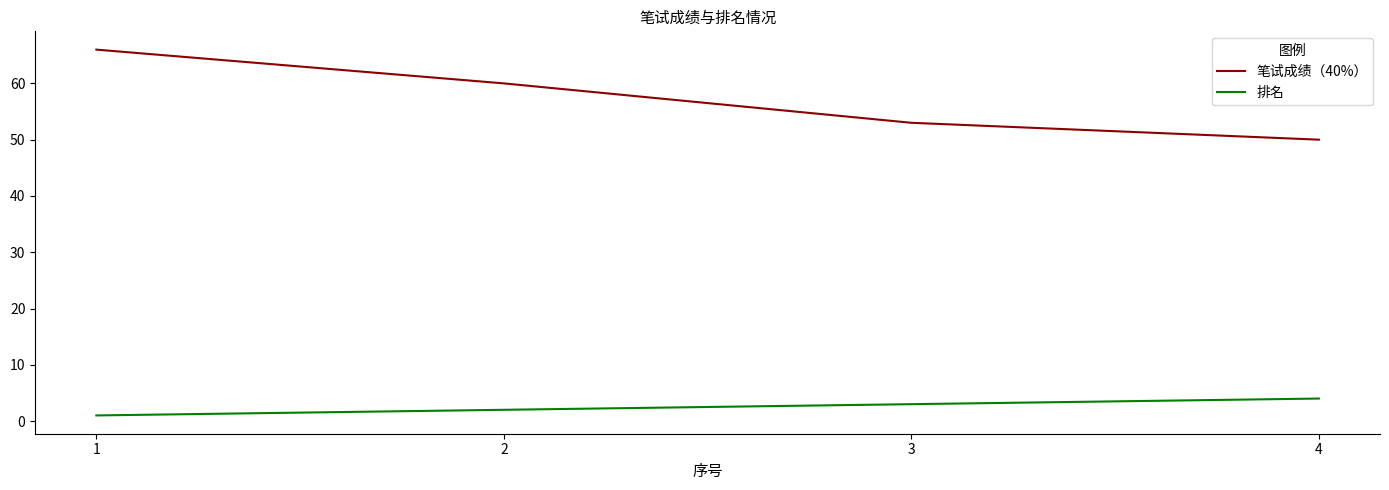

True or false: 笔试成绩（40%） and 排名 cross at least once.

False